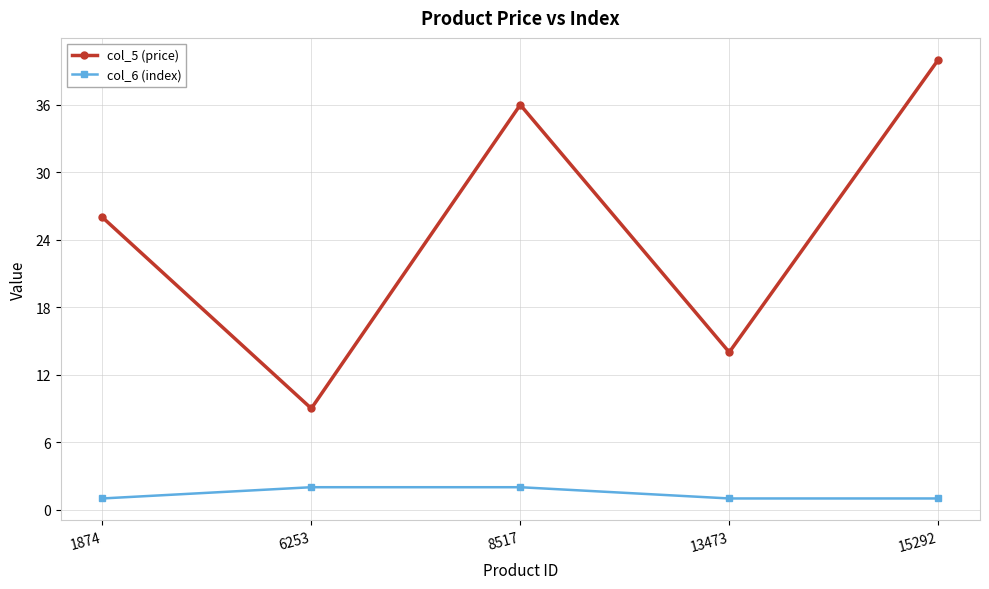

What is the value of the col_6 (index) point at the 5th from the left?

1